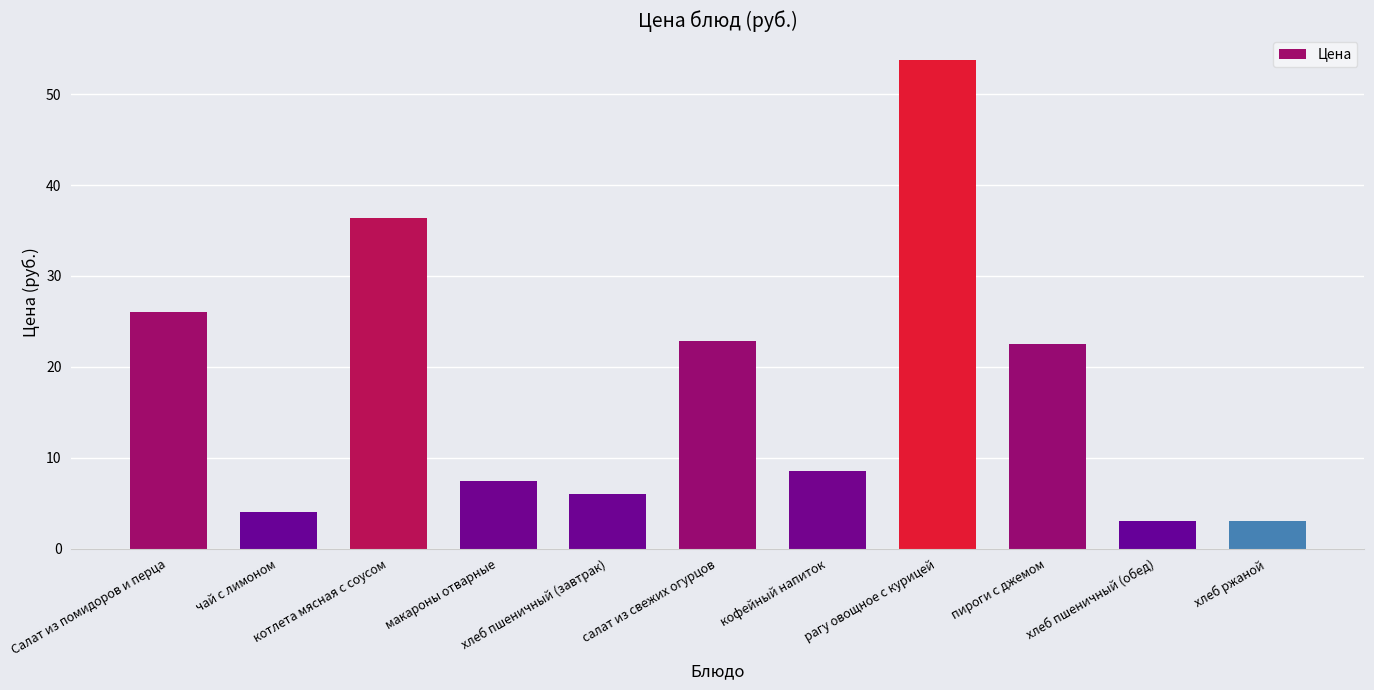

Reading left to right, extract all data points from this chart.

26.0	4.0	36.4	7.4	6.0	22.8	8.6	53.8	22.5	3.0	3.0